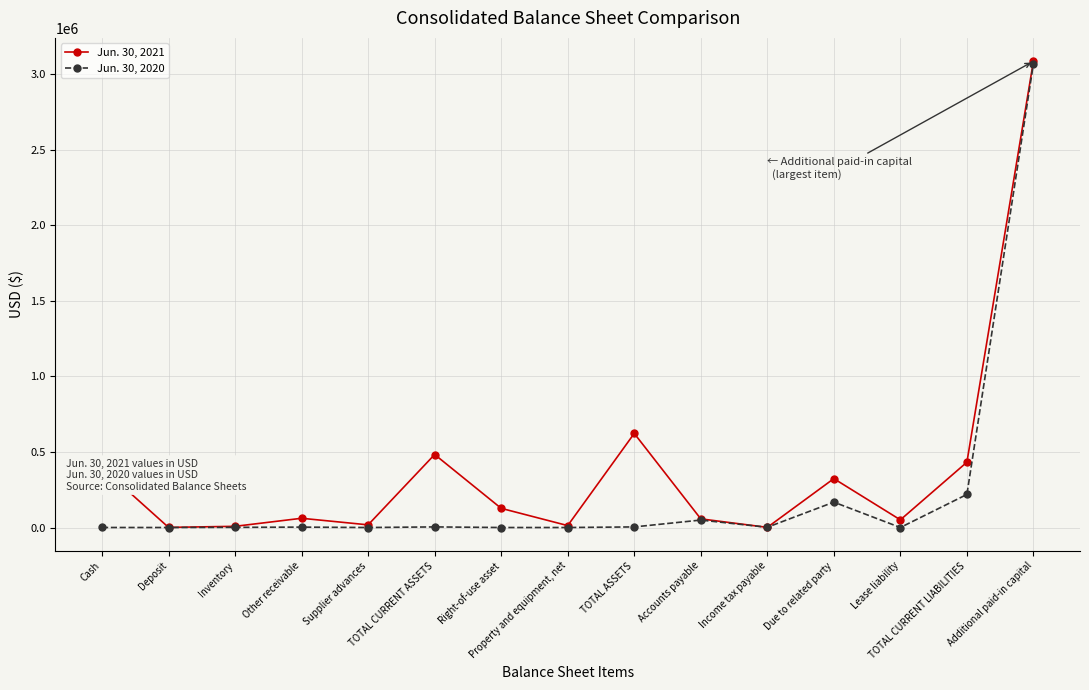

Which series has the largest total across all categories?

Jun. 30, 2021